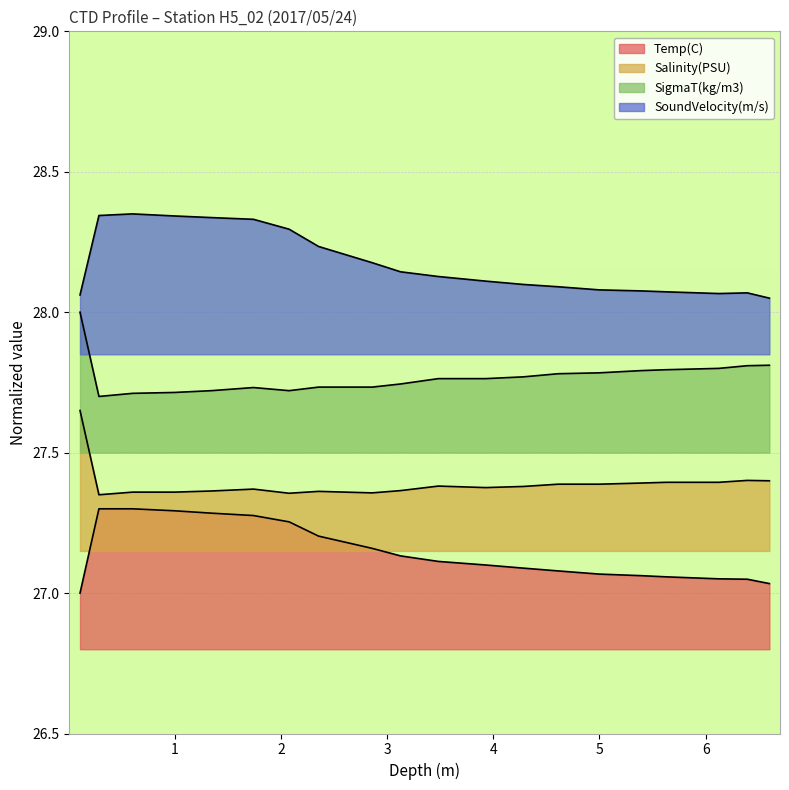

How many lines are shown in the chart?

4